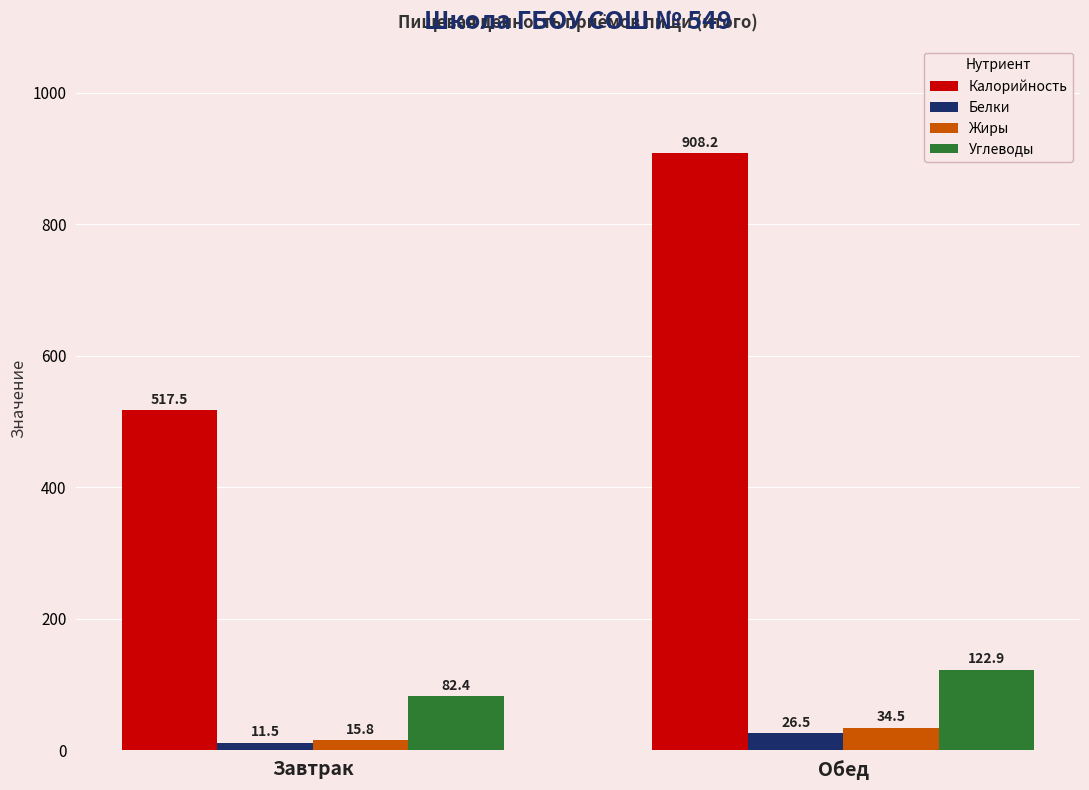

How many data points does each series have?

2